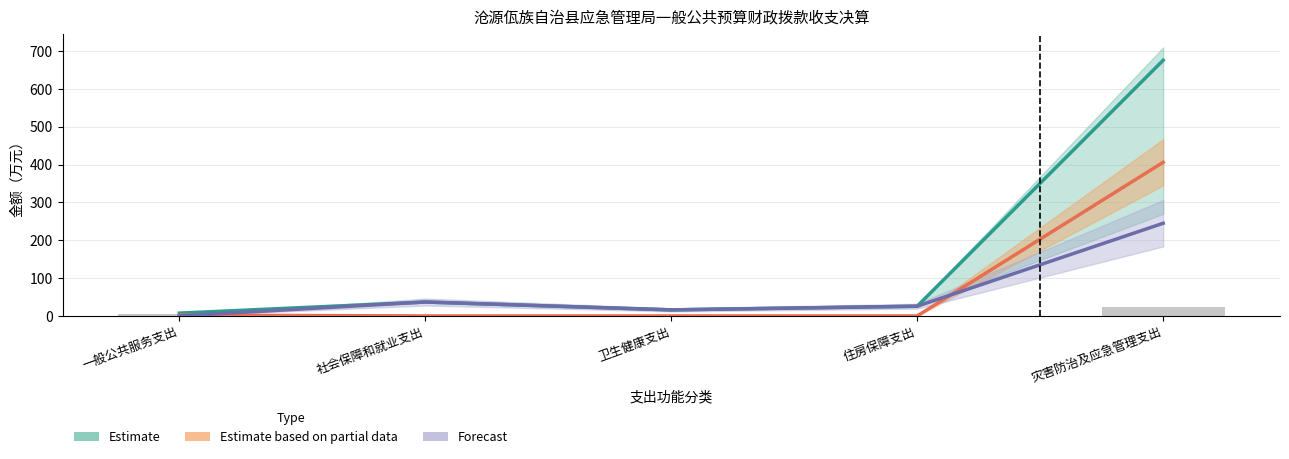

How many bars are there in each group?

3